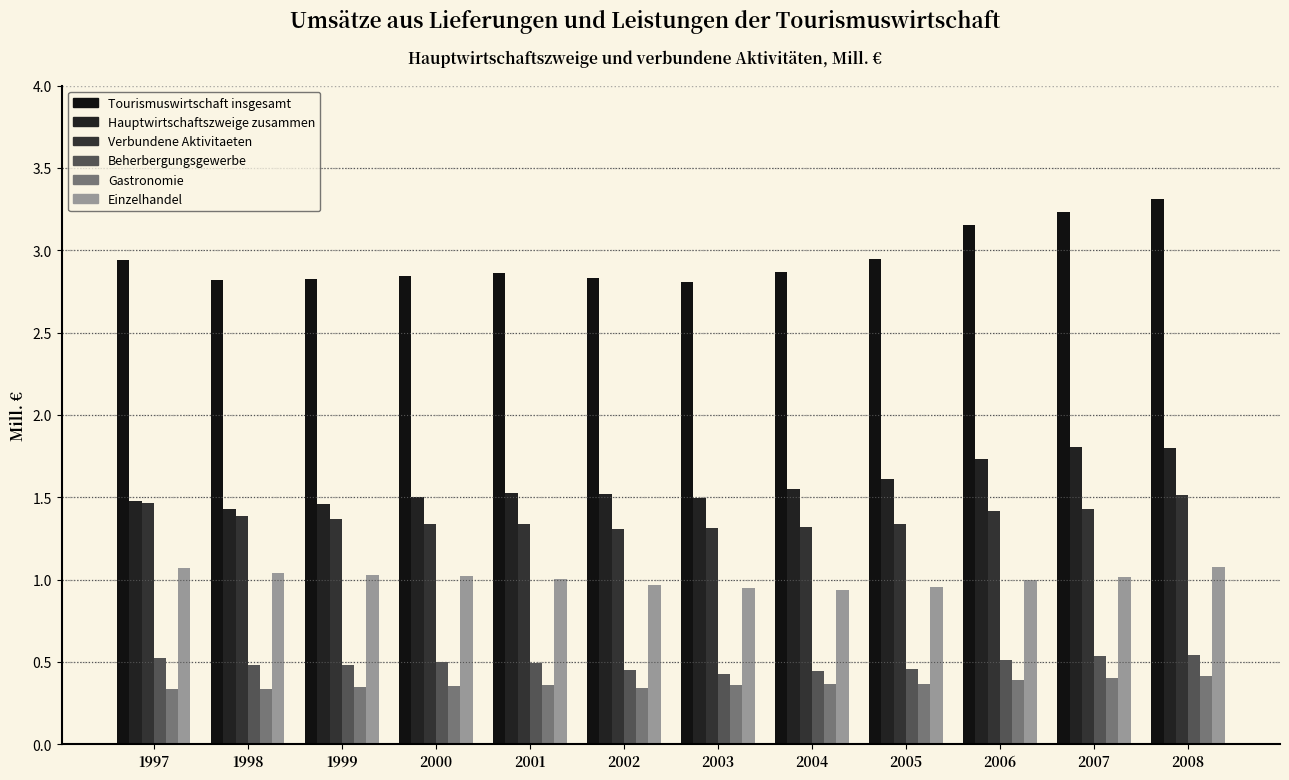

Which category has the highest value across all series?

2008